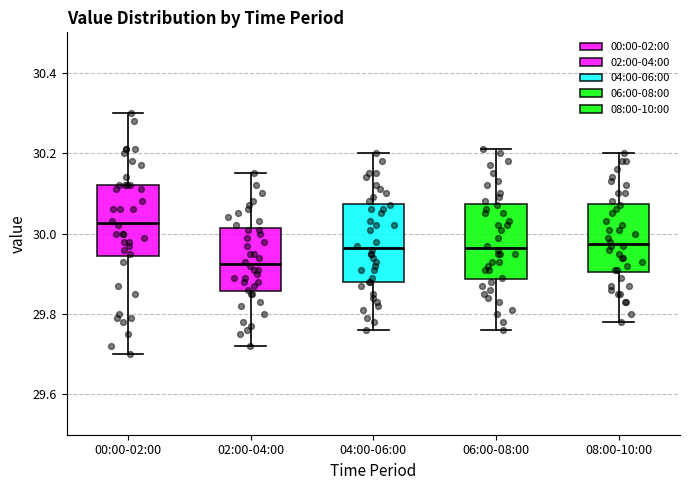

Reading left to right, transcribe this box plot: for each box, give where its median line is, the range the box spans, and where its two whiskers end, as read against the y-axis. The values are not printed on the chart, so give them approximately, as read against the axis.

00:00-02:00: median 30.02, box 29.94 to 30.12, whiskers 29.70 to 30.30
02:00-04:00: median 29.92, box 29.86 to 30.02, whiskers 29.72 to 30.16
04:00-06:00: median 29.96, box 29.88 to 30.08, whiskers 29.76 to 30.20
06:00-08:00: median 29.96, box 29.88 to 30.08, whiskers 29.76 to 30.22
08:00-10:00: median 29.98, box 29.90 to 30.08, whiskers 29.78 to 30.20